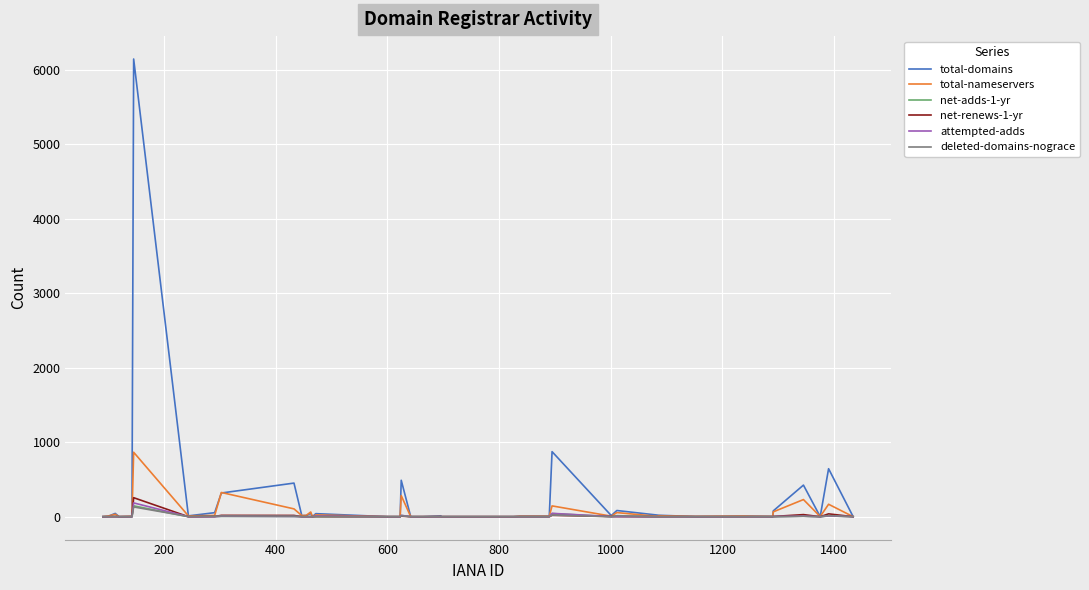

Which series has the largest range (max minus min)?

total-domains